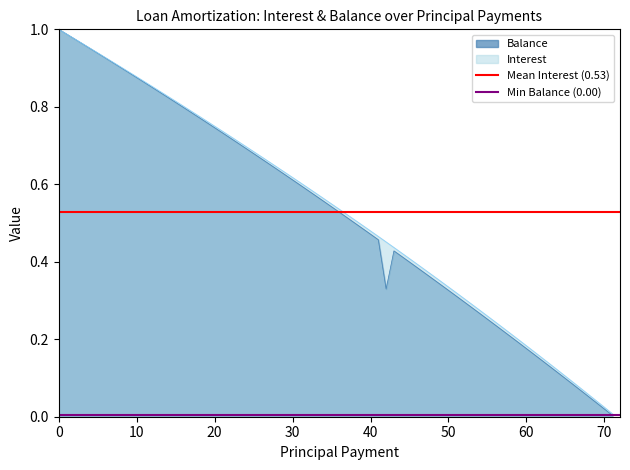

What is the minimum value for Mean Interest (0.53)?

0.5